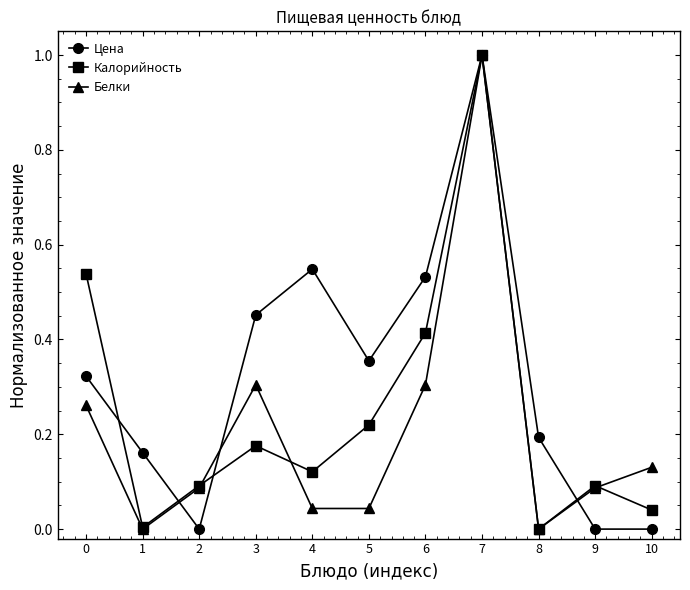

True or false: Белки has a value of 0.4 at 8.

False